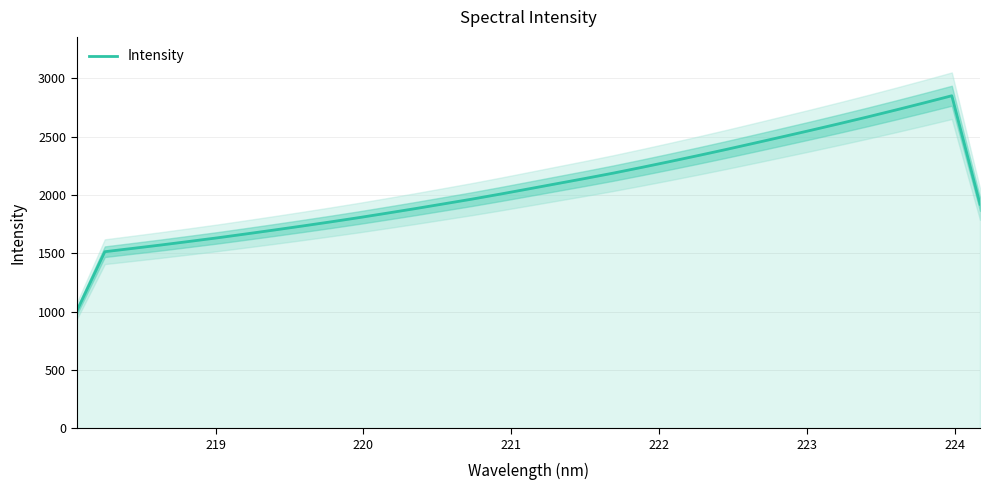

What is the maximum value for Intensity?

2850.7